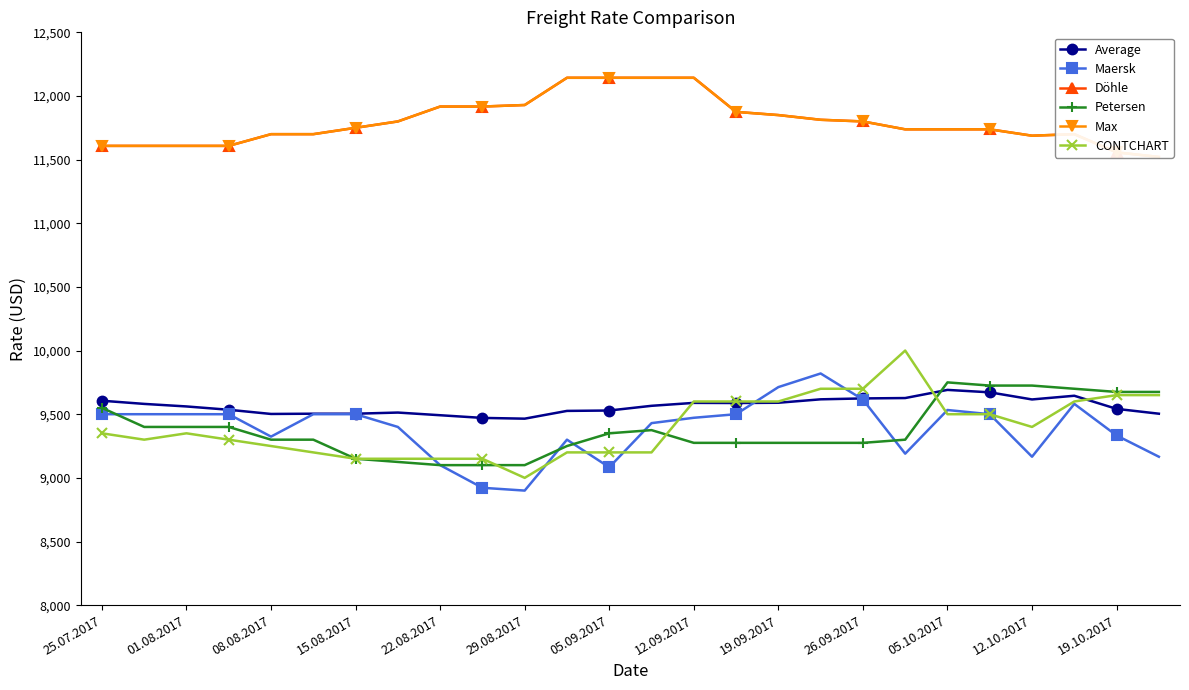

Is it true that CONTCHART equals 5333 at 12.10.2017?

False